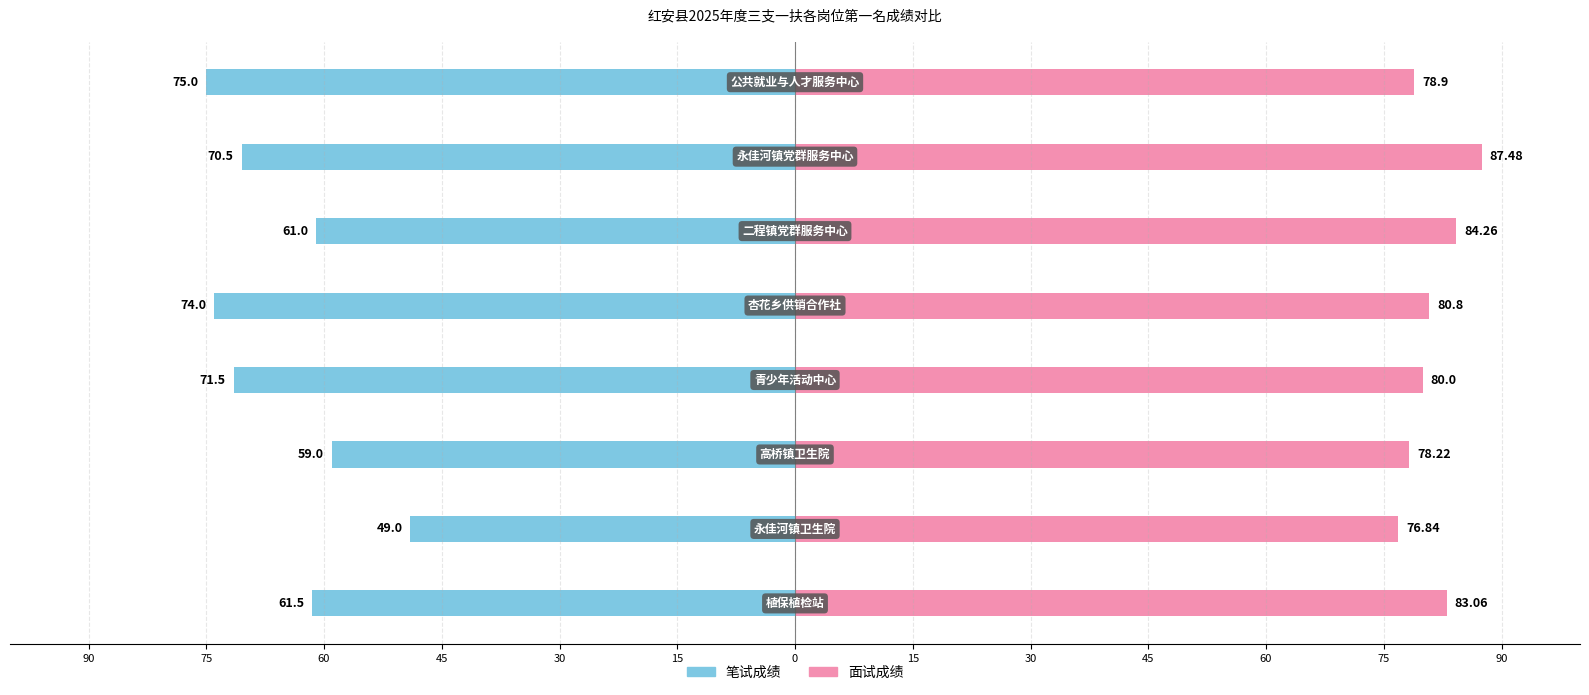

What are all the series names shown in the legend?

笔试成绩, 面试成绩